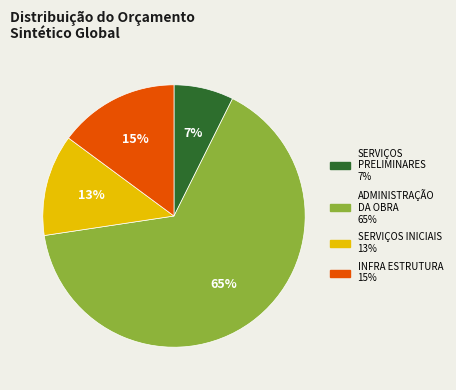

Rank the categories by value from lowest to highest.

SERVIÇOS PRELIMINARES, SERVIÇOS INICIAIS, INFRA ESTRUTURA, ADMINISTRAÇÃO DA OBRA